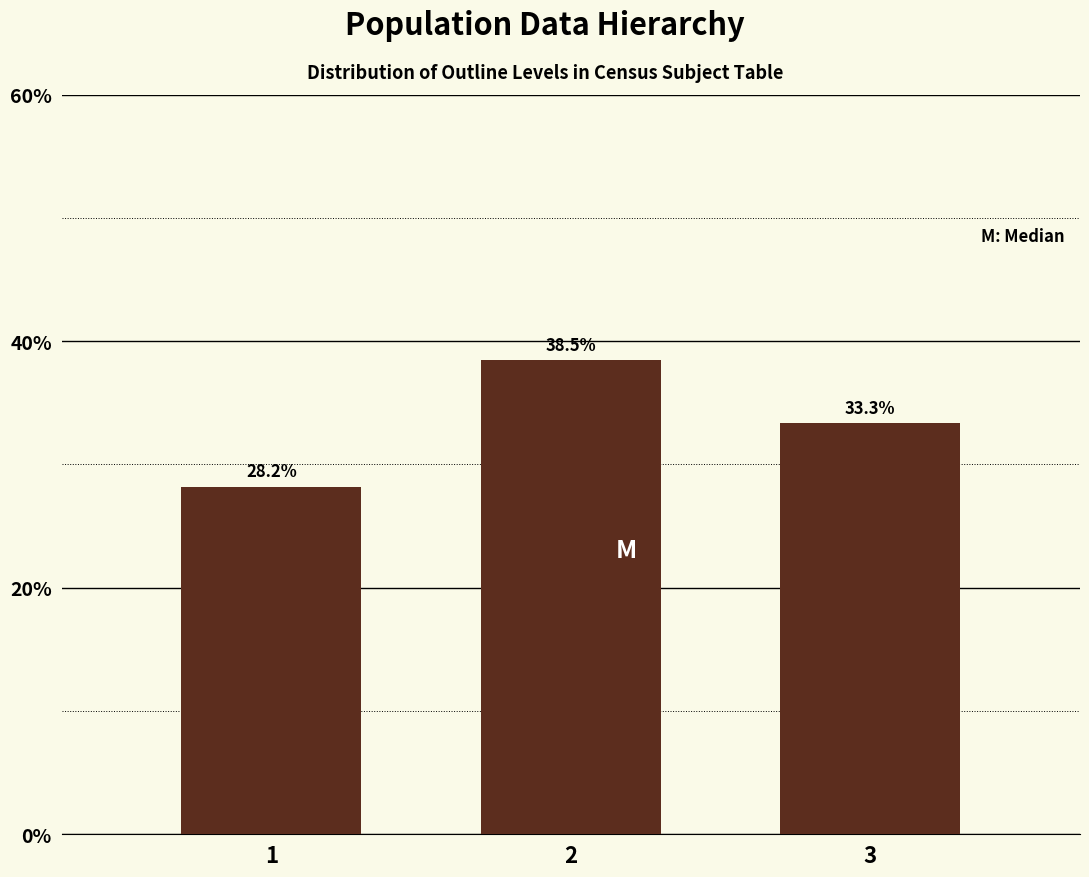

Reading left to right, extract all data points from this chart.

28.2	38.5	33.3